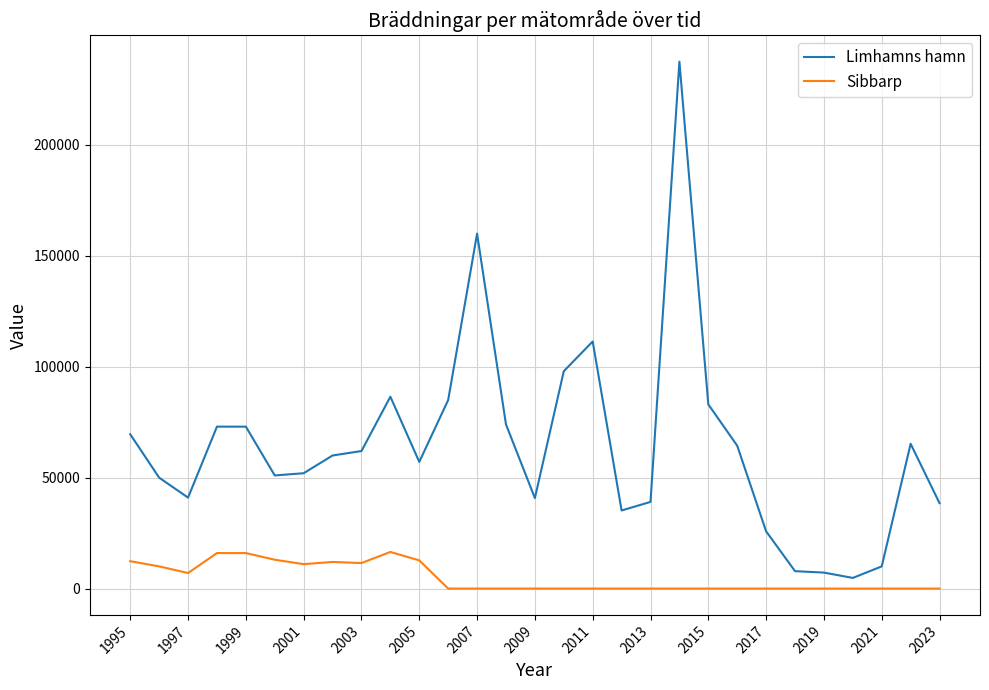

Rank the series by their average value, from lowest to highest.

Sibbarp, Limhamns hamn